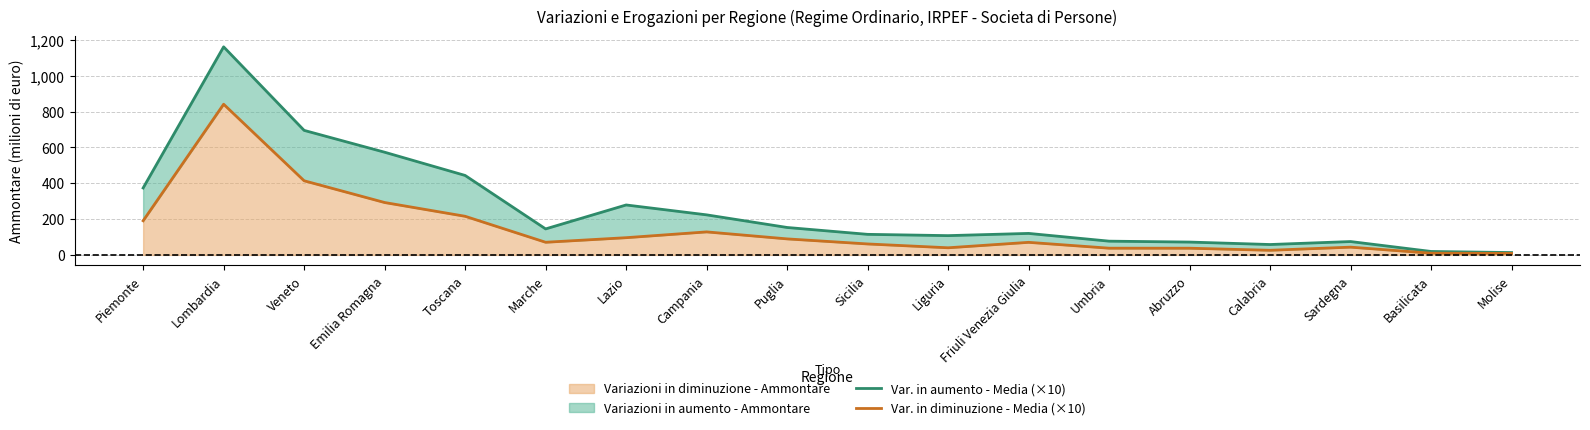

At how many categories does at least one series exceed 1144?

1